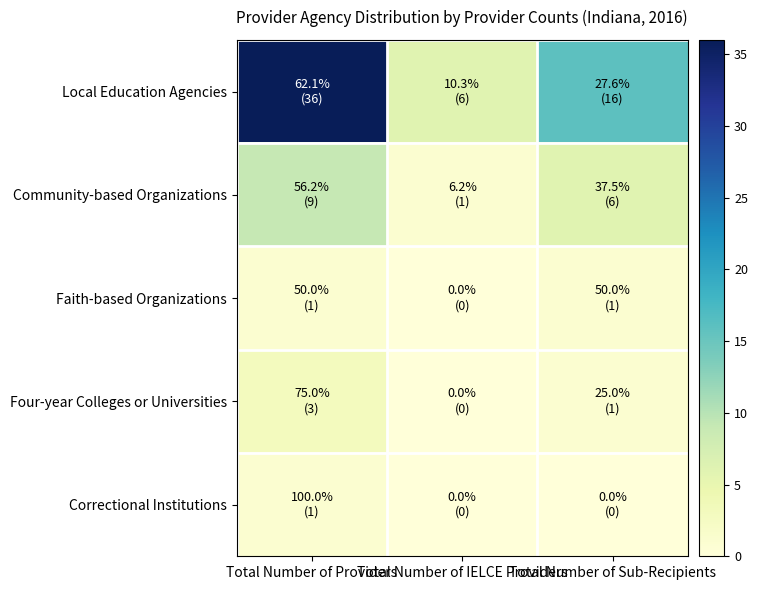

Rank the series by their maximum value, from highest to lowest.

Local Education Agencies, Community-based Organizations, Four-year Colleges or Universities, Faith-based Organizations, Correctional Institutions